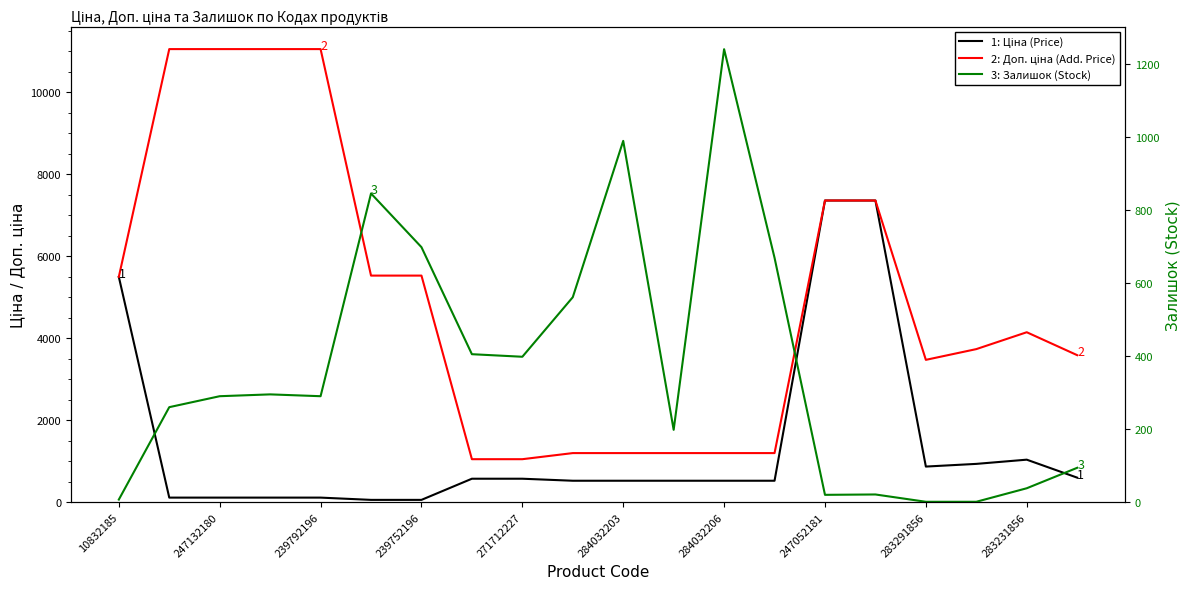

True or false: 3: Залишок (Stock) has a value of 21.0 at 15.

True